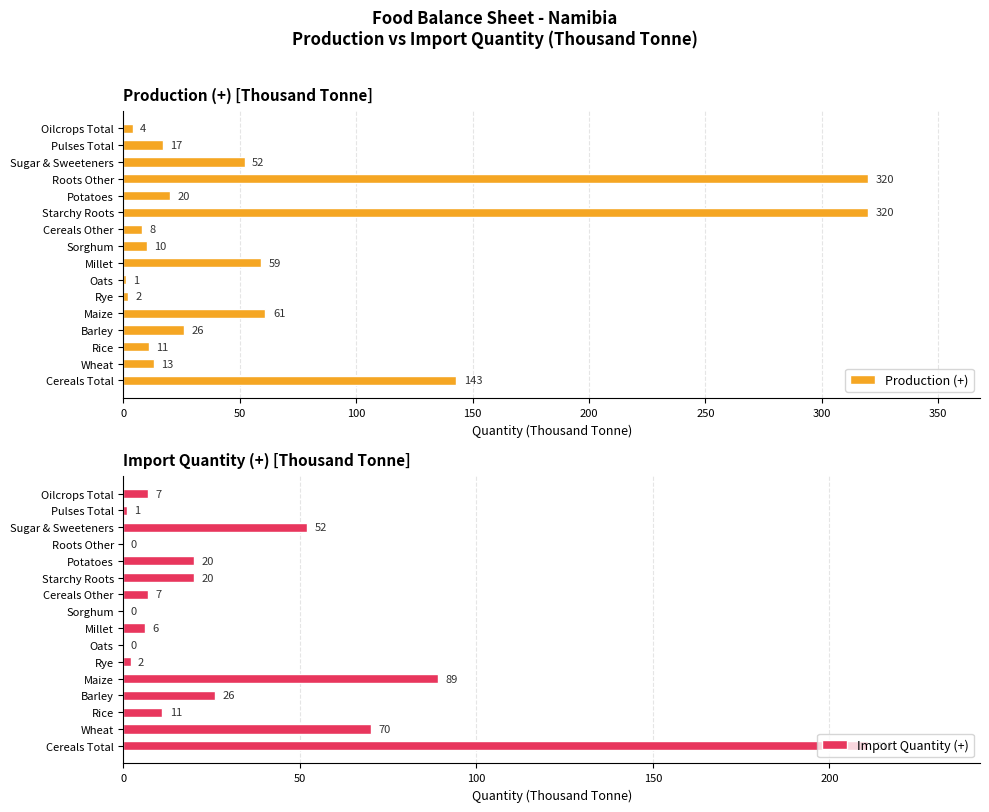

Reading left to right, list all the values displayed in this chart.

Production (+): 143	13	11	26	61	2	1	59	10	8	320	20	320	52	17	4
Import Quantity (+): 211	70	11	26	89	2	0	6	0	7	20	20	0	52	1	7